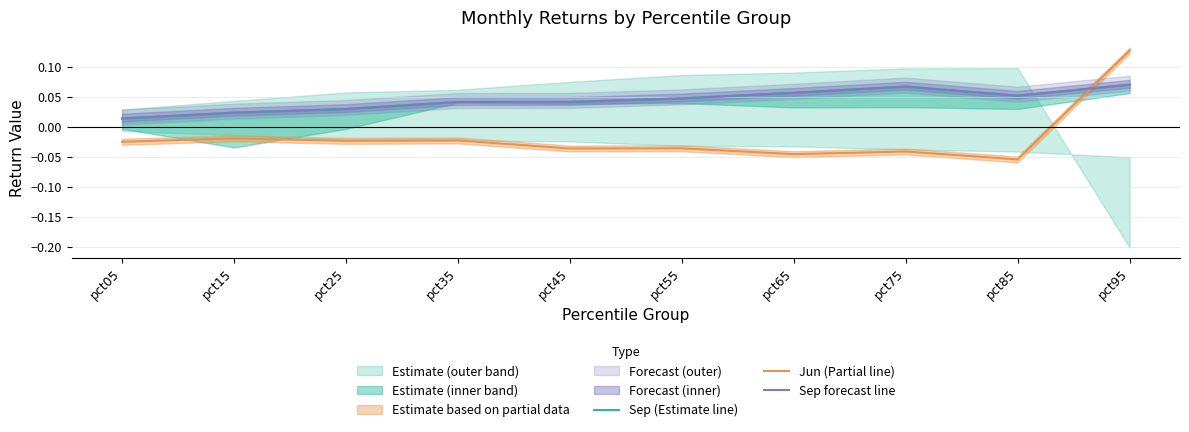

True or false: Sep (Estimate line) has a value of 0.1 at pct85.

True